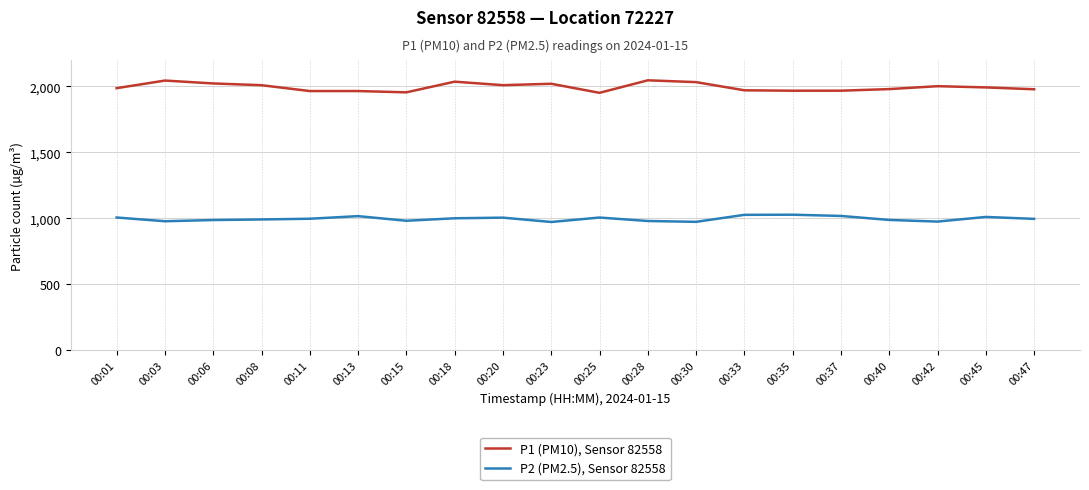

What is the difference between the maximum and minimum values in the P2 (PM2.5), Sensor 82558 series?

55.2